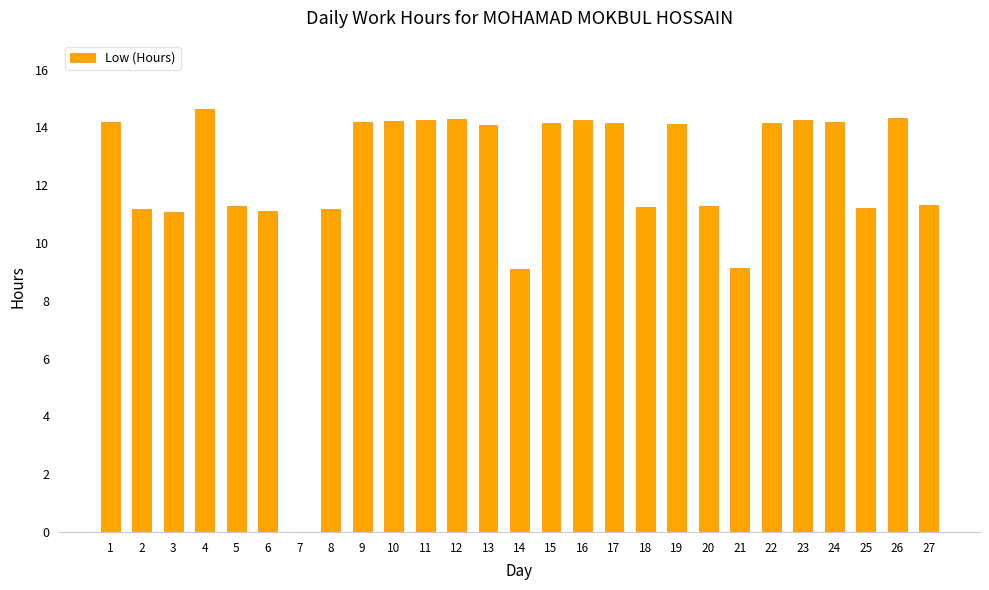

What is the change in value from 7 to 8?

+11.2